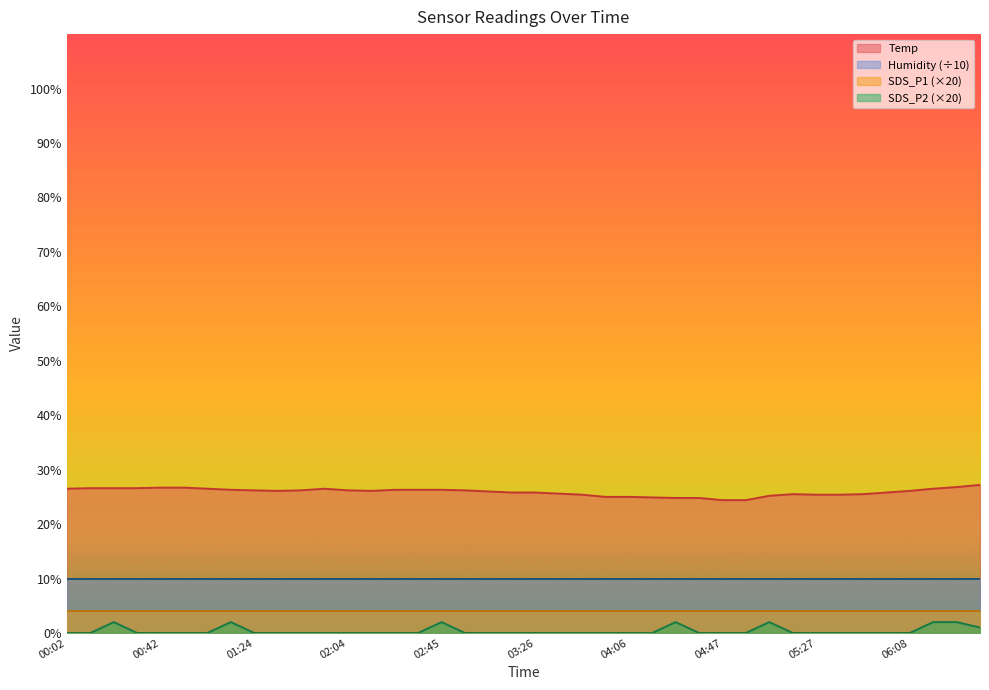

True or false: SDS_P2 has more than 2 points higher than both neighbors.

True